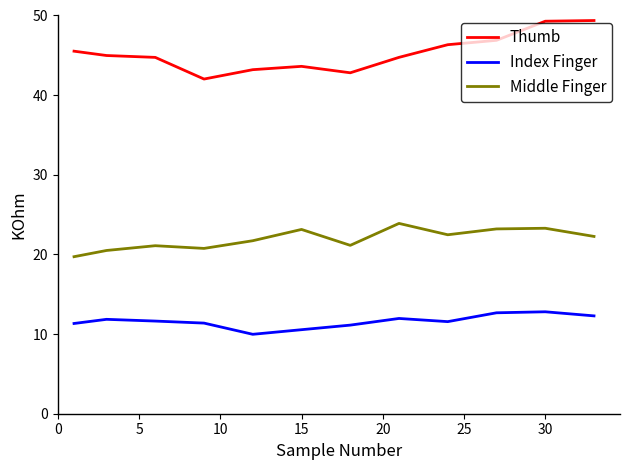

Rank the series by their maximum value, from highest to lowest.

Thumb, Middle Finger, Index Finger